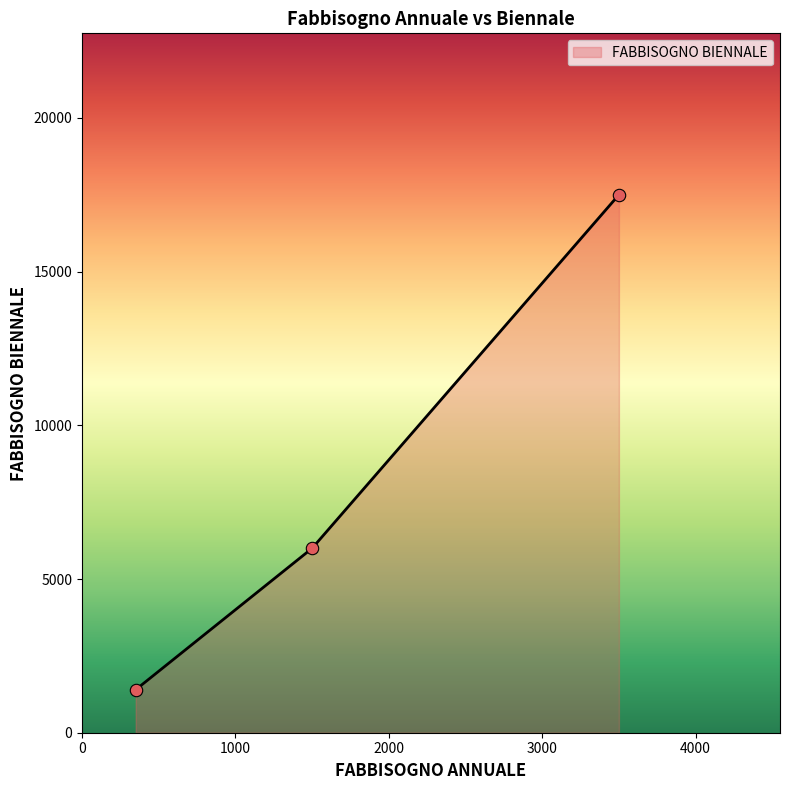

What is the minimum value shown in the chart?

1400